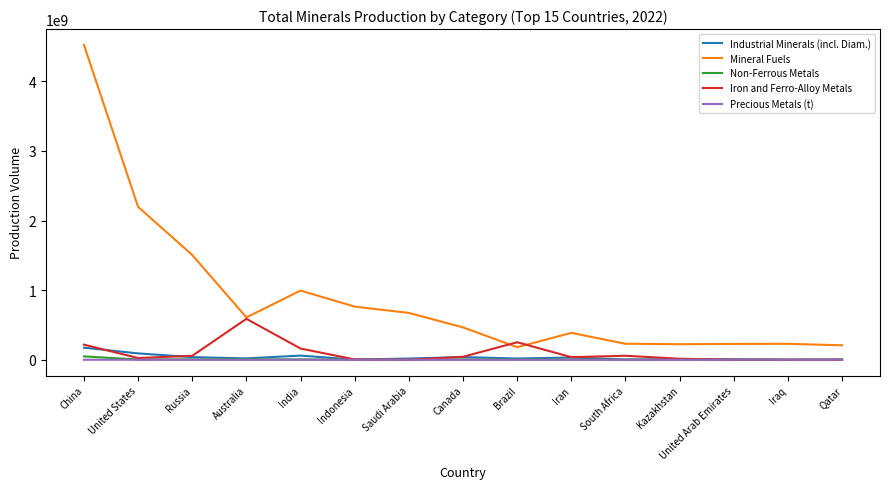

At which label is Mineral Fuels closest to 2352788361?

United States